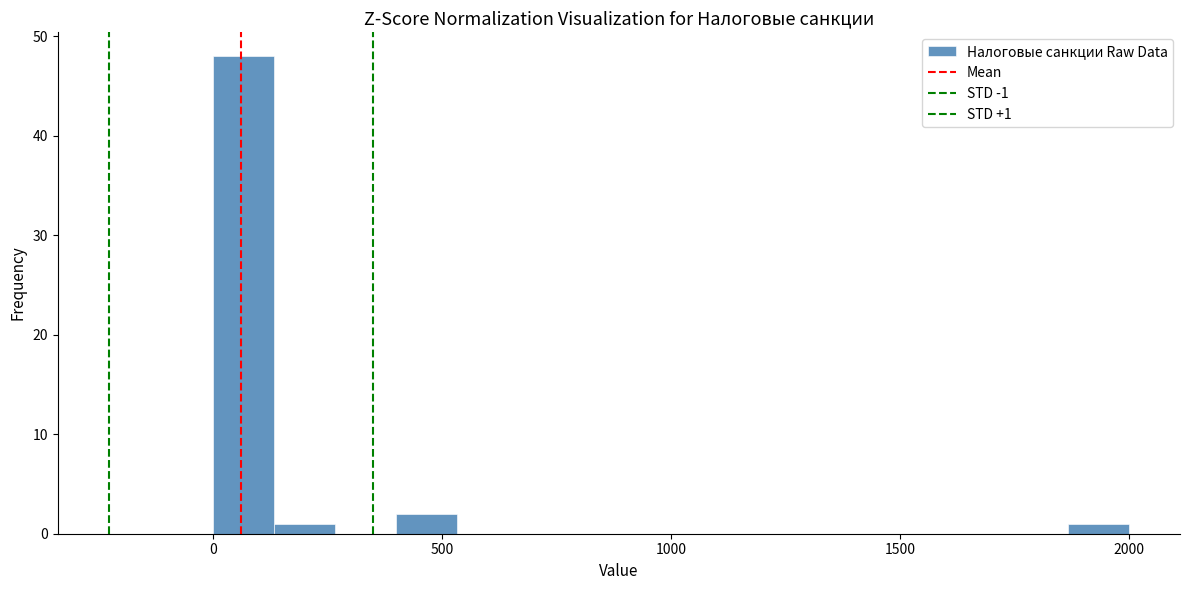

Around what value on the x-axis is the tallest bar? Give the approximate position of its centre, as read against the axis.

50